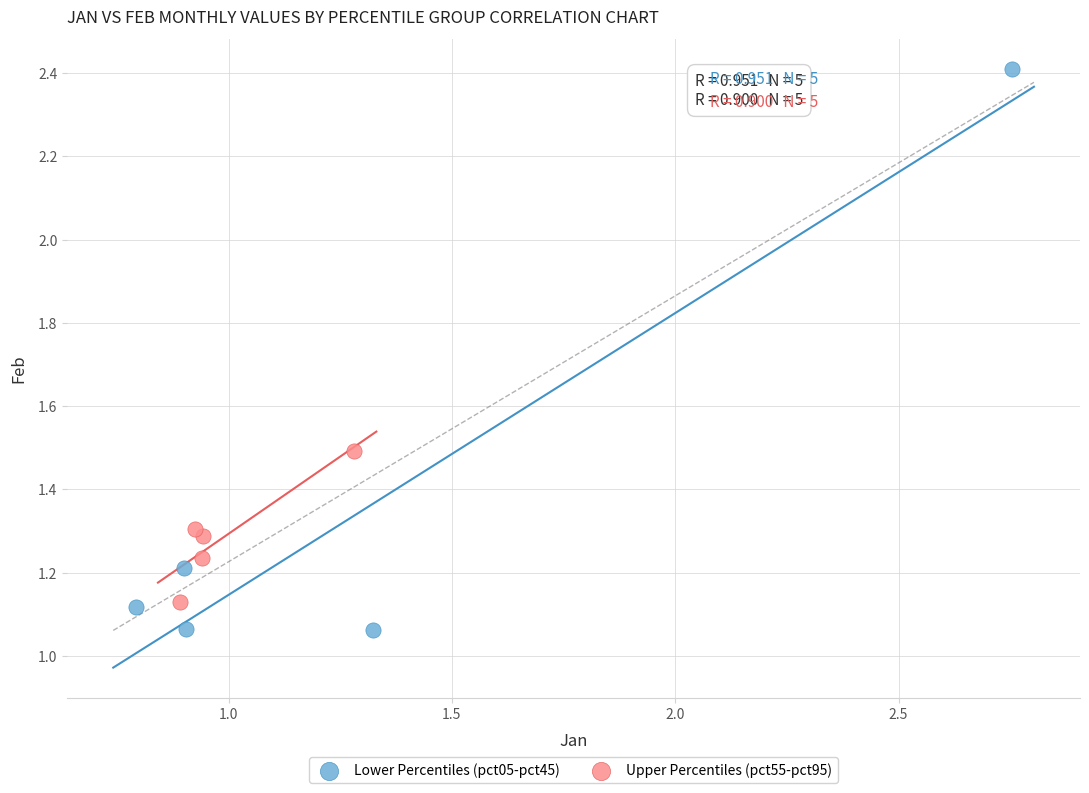

Which series reaches the maximum Y coordinate?

Lower Percentiles (pct05-pct45)